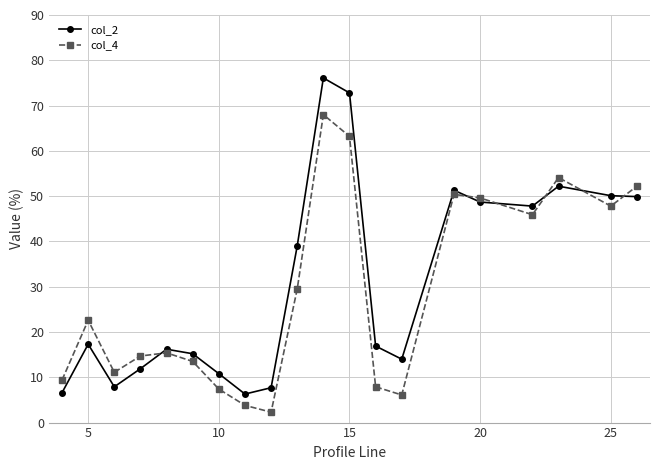

True or false: col_2 has more than 2 interior local peaks.

True